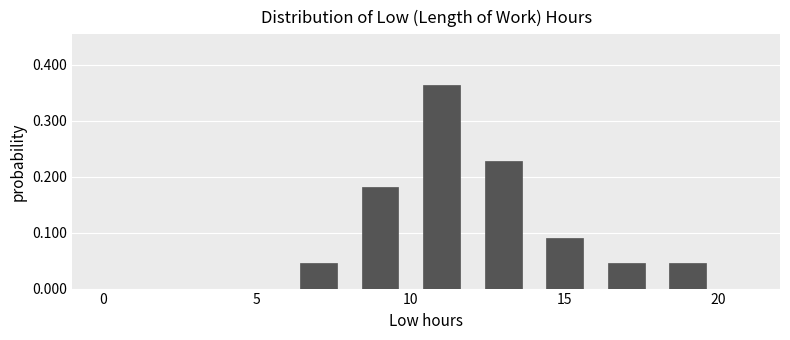

Reading left to right, transcribe this chart: for each bar, give the range it covers on the x-axis and its height. The values are not printed on the chart, so give them approximately, as read against the axis.

0 to 2: 0
2 to 4: 0
4 to 6: 0
6 to 8: 0.05
8 to 10: 0.18
10 to 12: 0.36
12 to 14: 0.23
14 to 16: 0.09
16 to 18: 0.05
18 to 20: 0.05